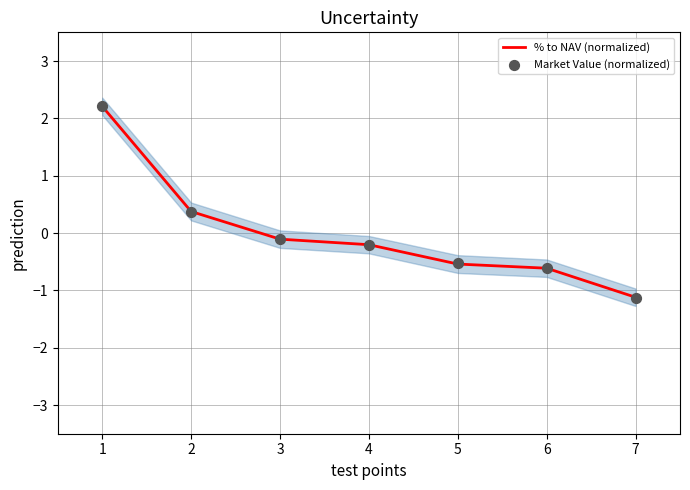

Which series reaches the maximum Y coordinate?

Market Value (normalized)